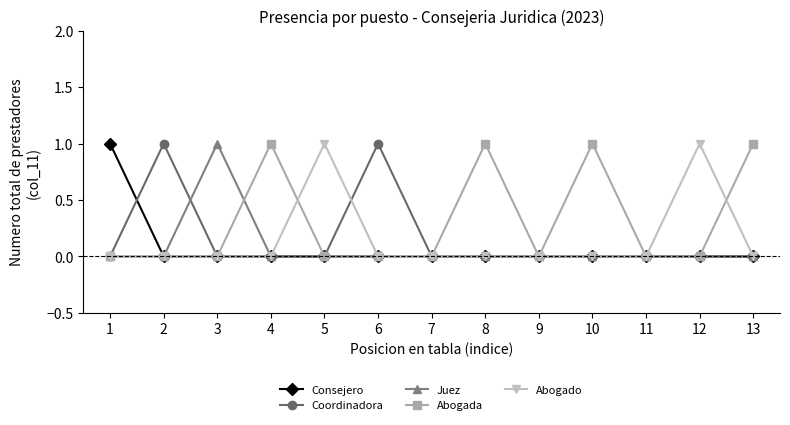

True or false: Coordinadora has a value of 0 at 3.

True